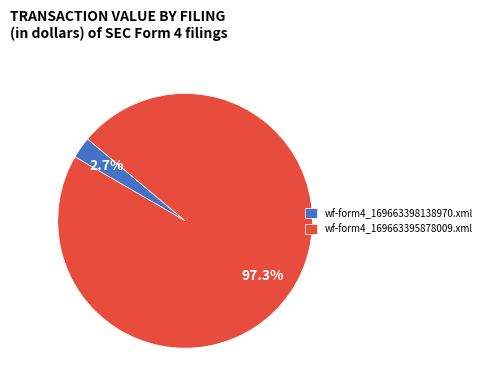

Which slice represents more than half of the pie?

wf-form4_169663395878009.xml